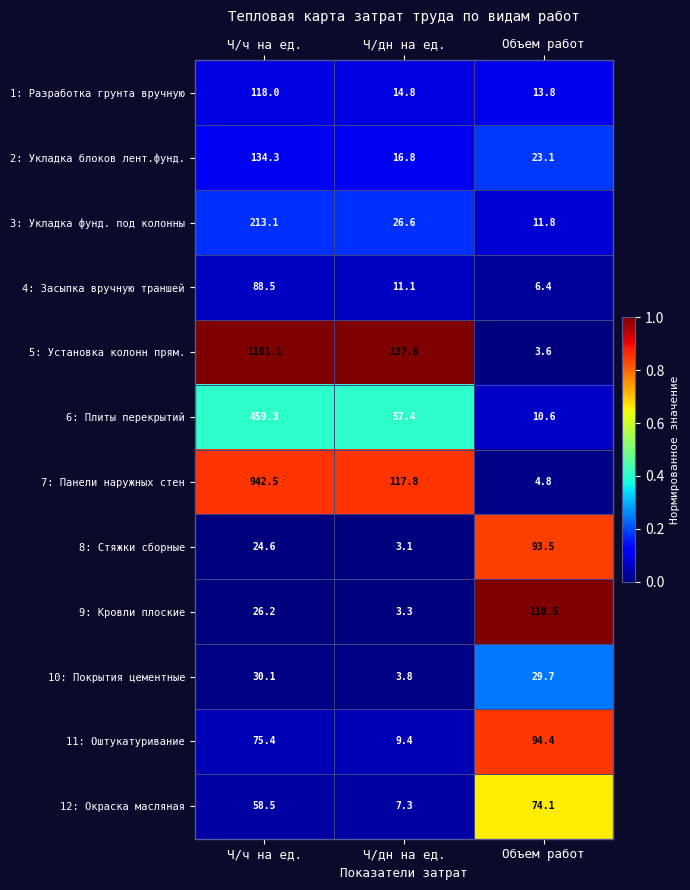

The value of 1: Разработка грунта вручную at Ч/дн на ед. is 14.8. True or false?

True